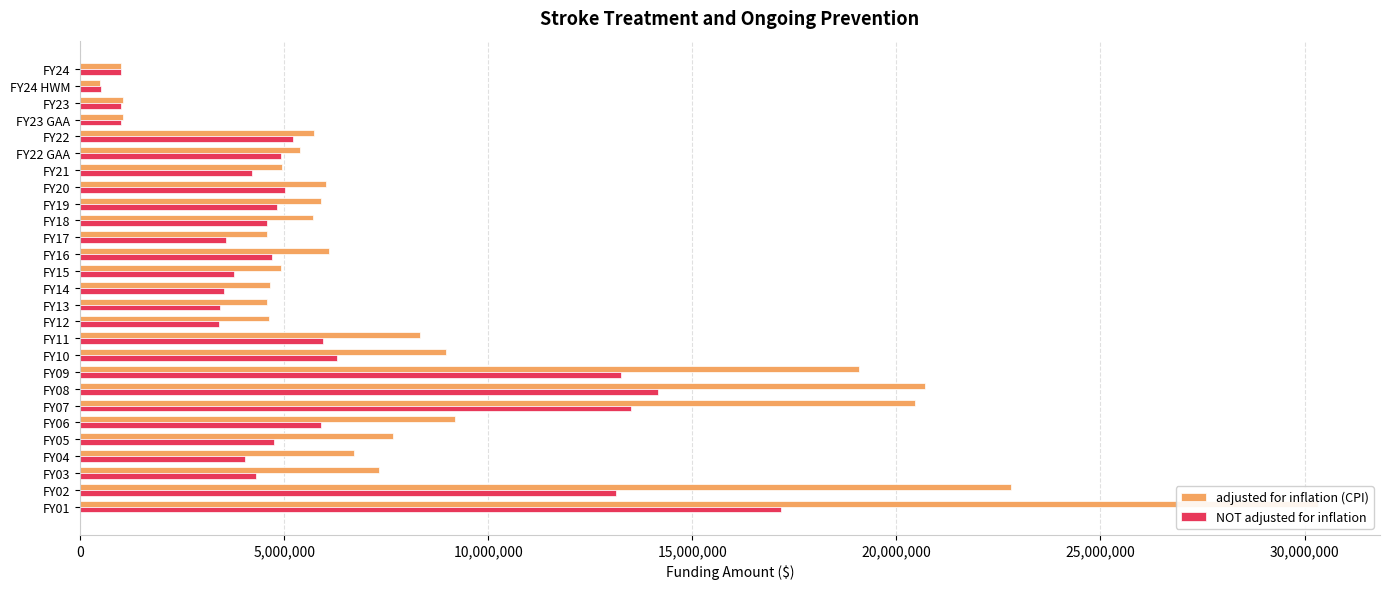

Does the chart contain stacked bars?

No